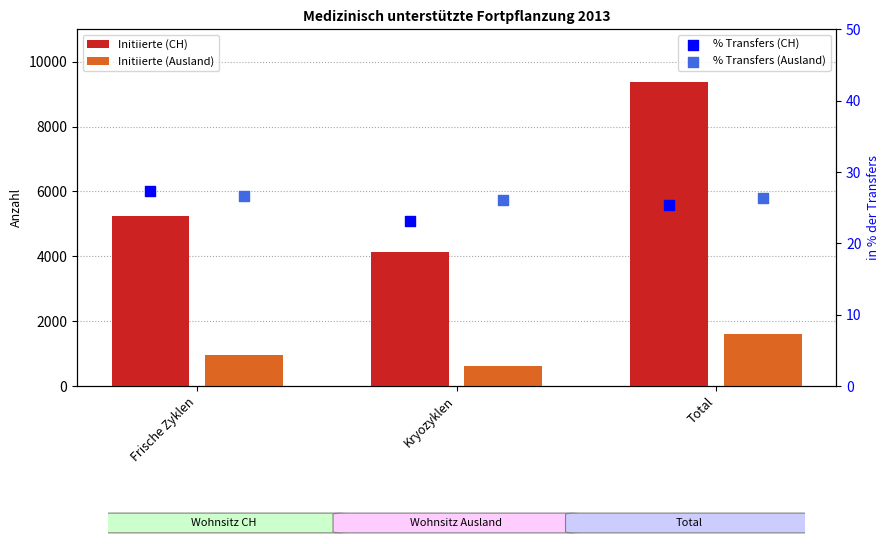

Which series reaches the maximum Y coordinate?

Initiierte (CH)